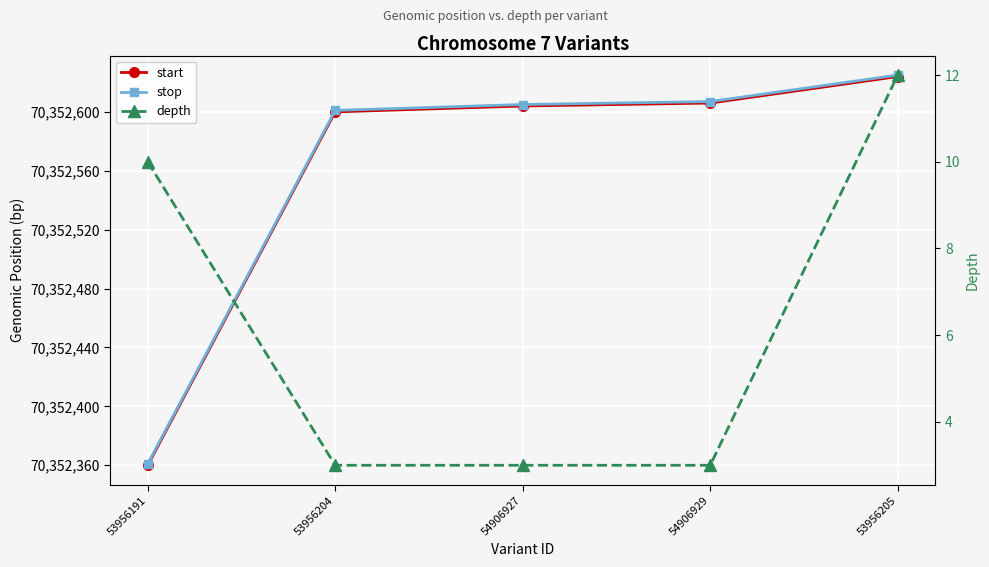

True or false: stop and start intersect in this chart.

False